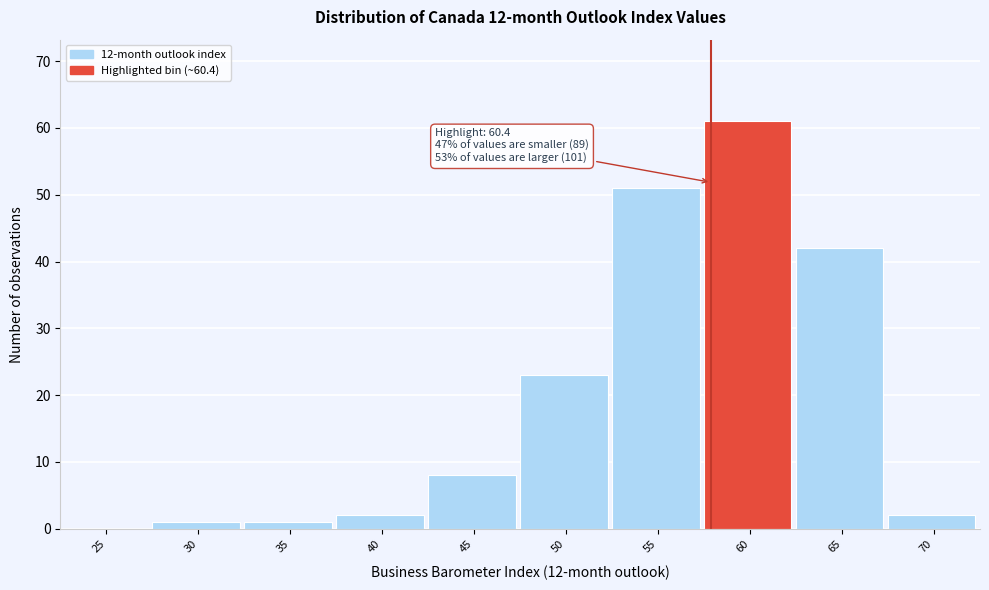

Reading left to right, what are all the values shown in this chart?

25=0	30=1	35=1	40=2	45=8	50=23	55=51	60=61	65=42	70=2